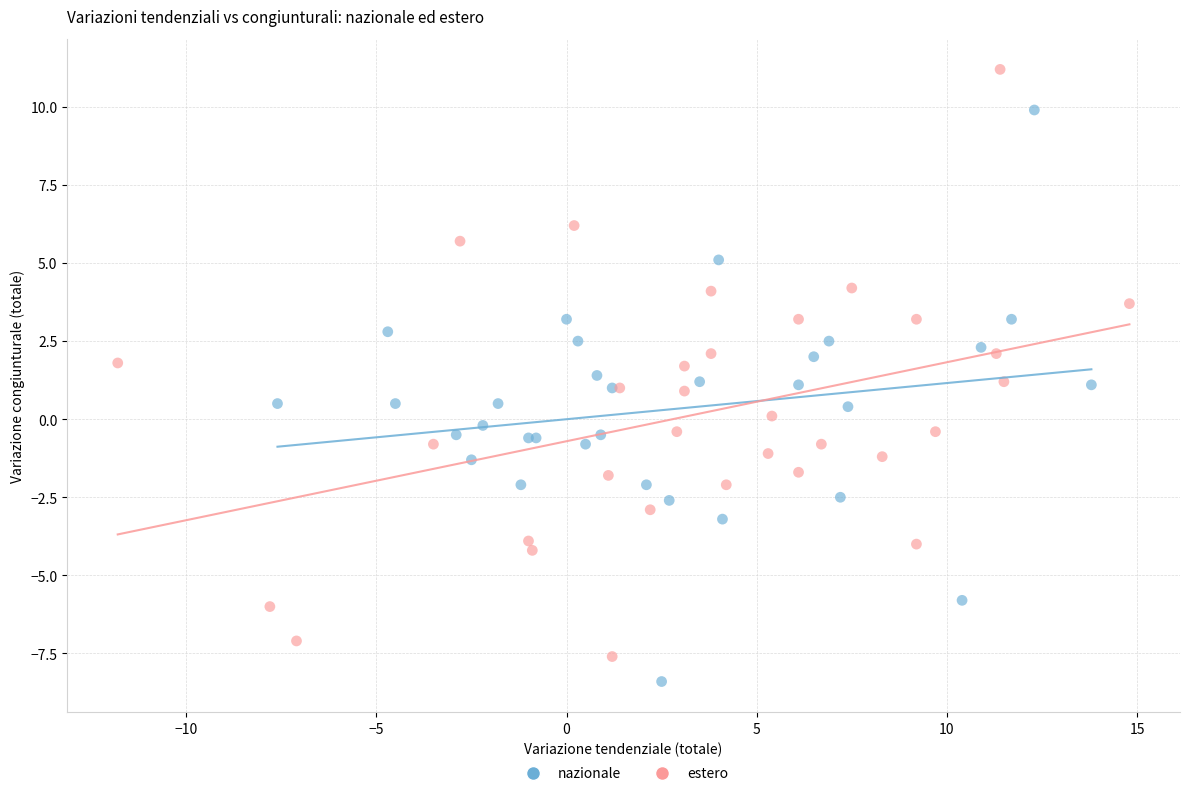

Which series has the largest Y range (max minus min)?

estero